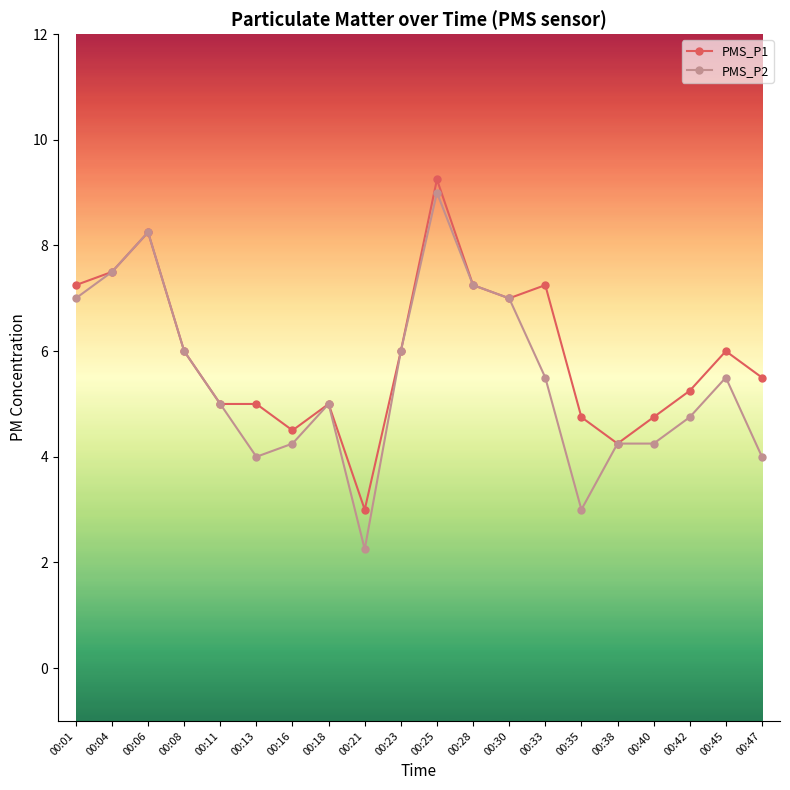

Is it true that PMS_P1 equals 7.2 at 00:33?

True